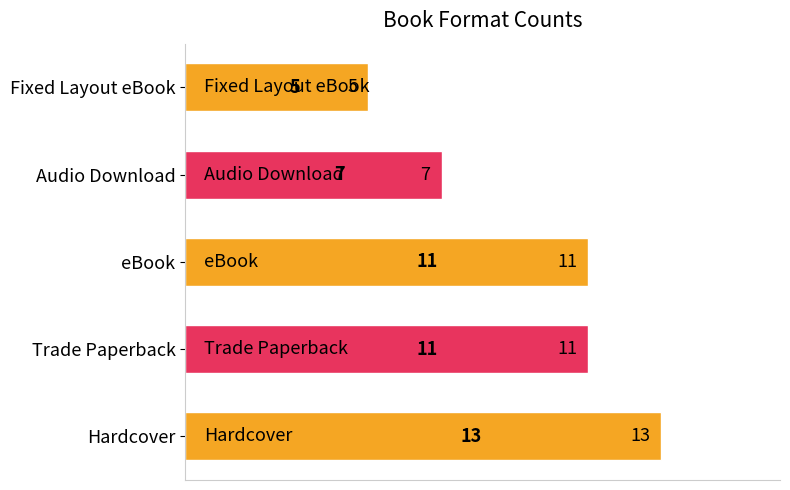

Which label corresponds to the largest value in the chart?

Hardcover